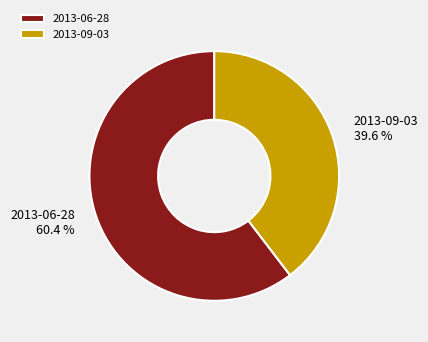

What percentage do 2013-09-03 and 2013-06-28 together represent?

100.0%